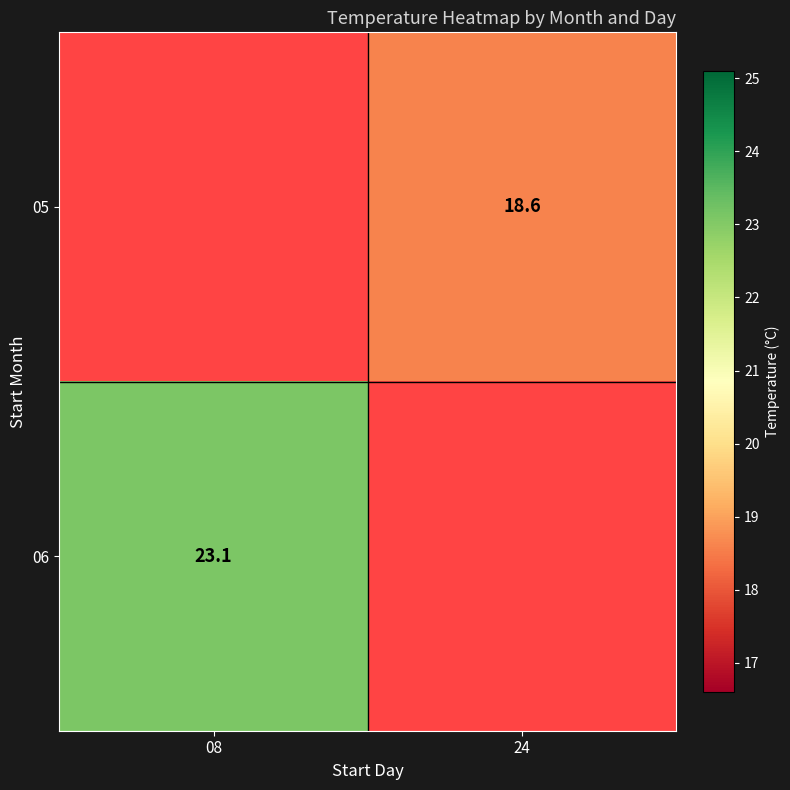

True or false: 06 has a value of 7.9 at 08.

False